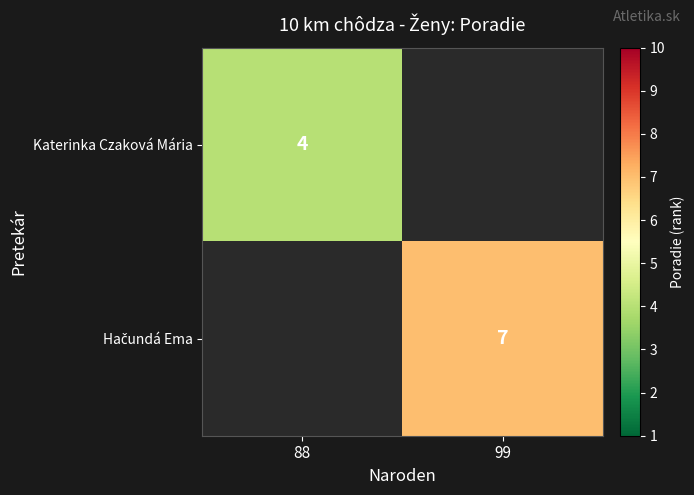

True or false: Katerinka Czaková Mária has a value of 4 at 88.

True